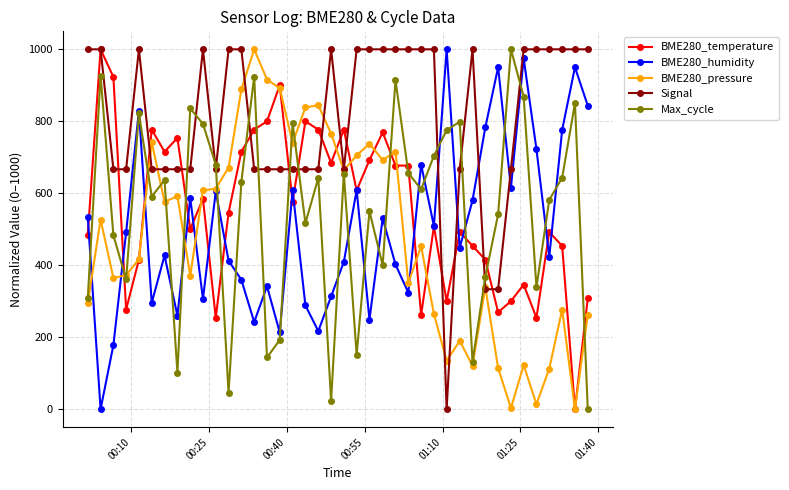

What is the value of the BME280_humidity point at the 16th from the left?

213.5